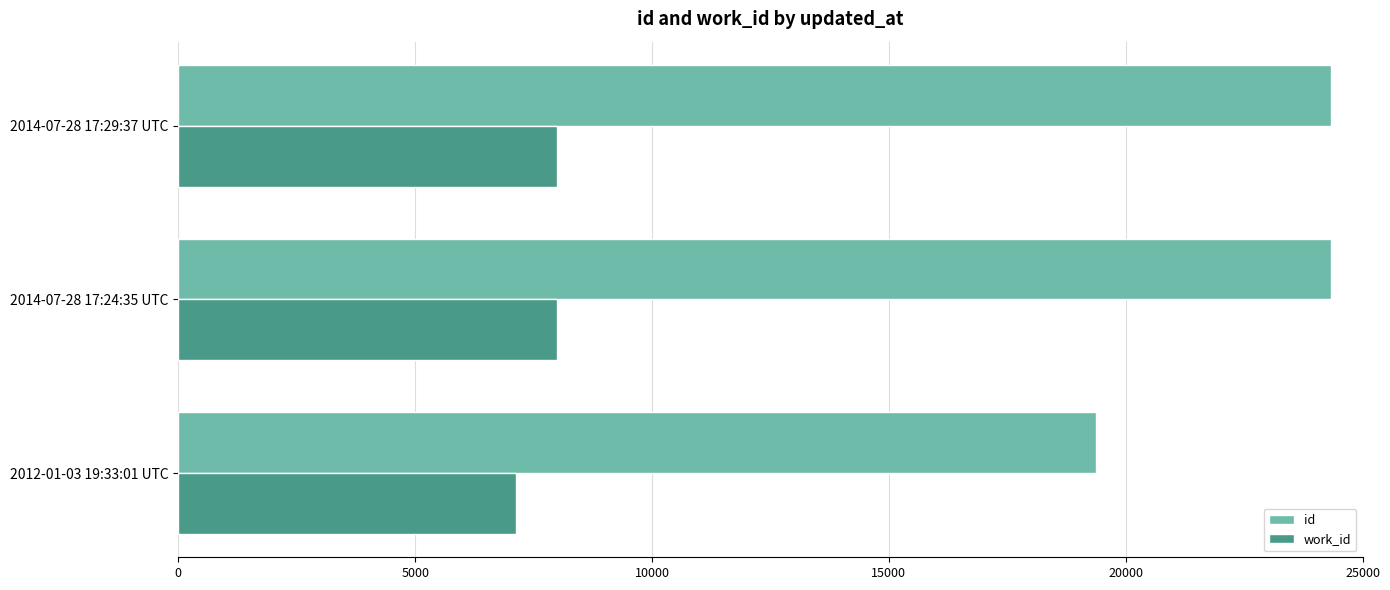

At how many categories does at least one series exceed 7468?

3